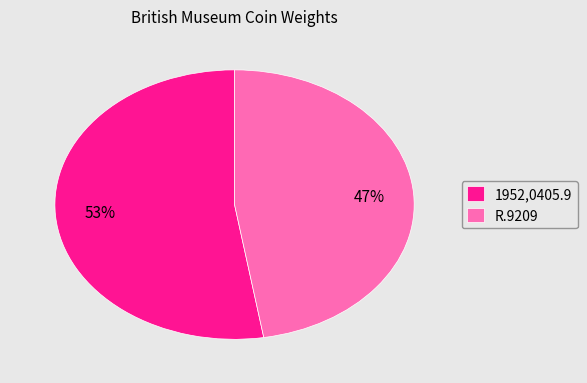

Does R.9209 account for over 50% of the chart?

No